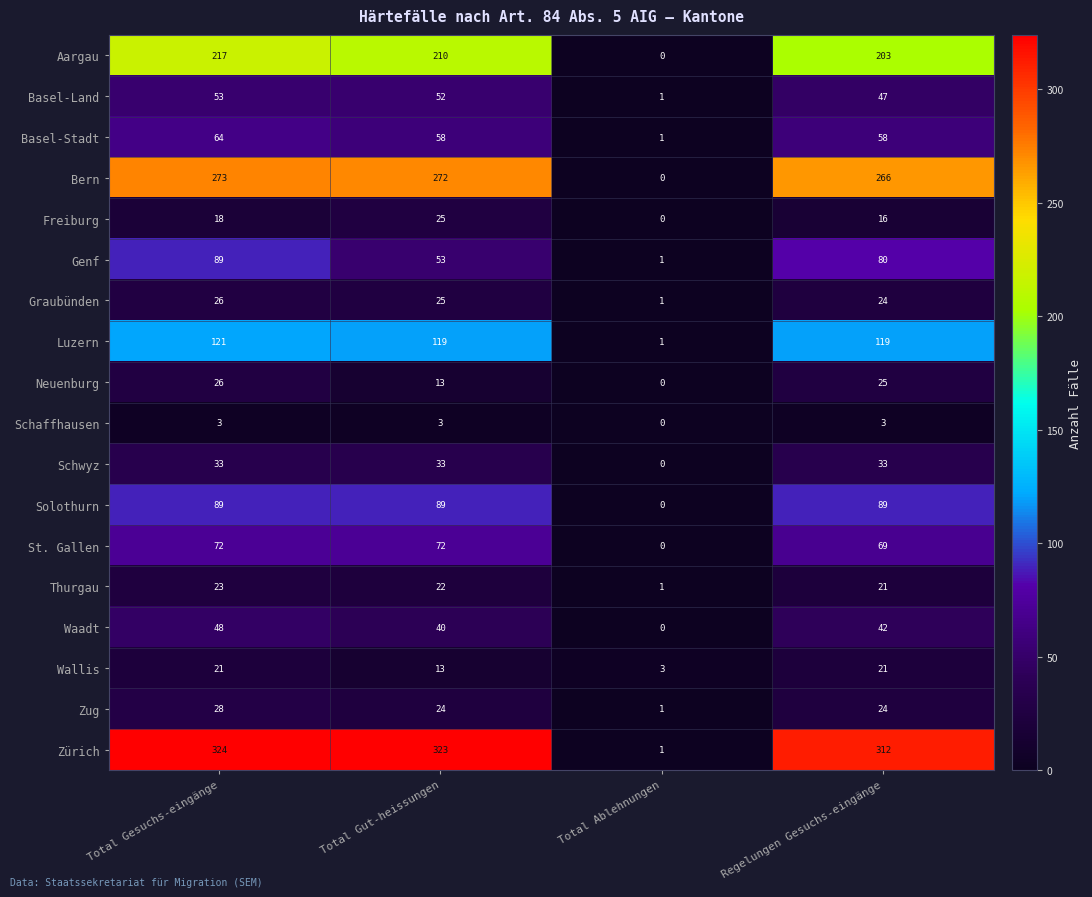

Which series has the largest total across all categories?

Zürich